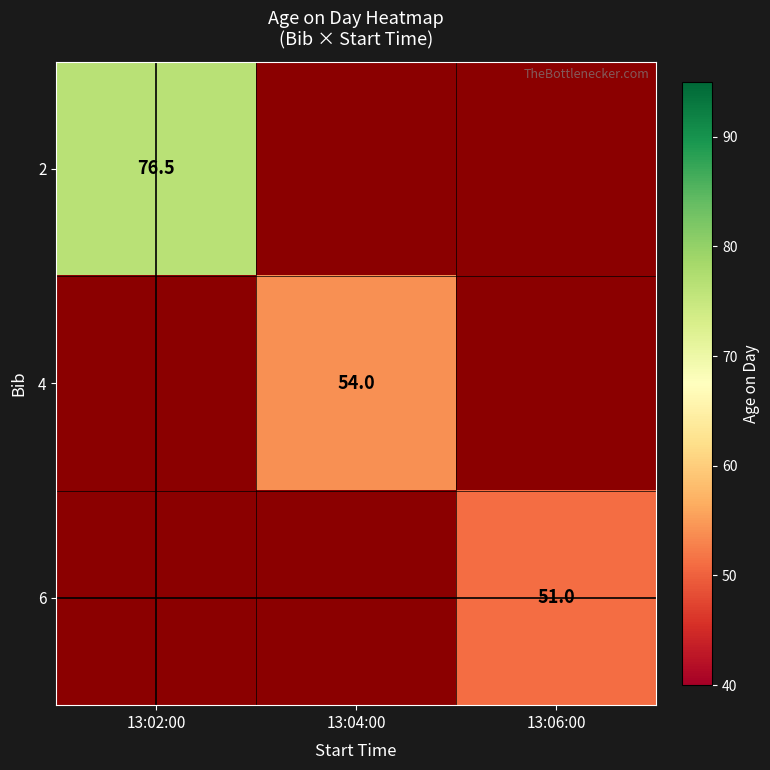

Which category has the lowest value across all series?

13:06:00